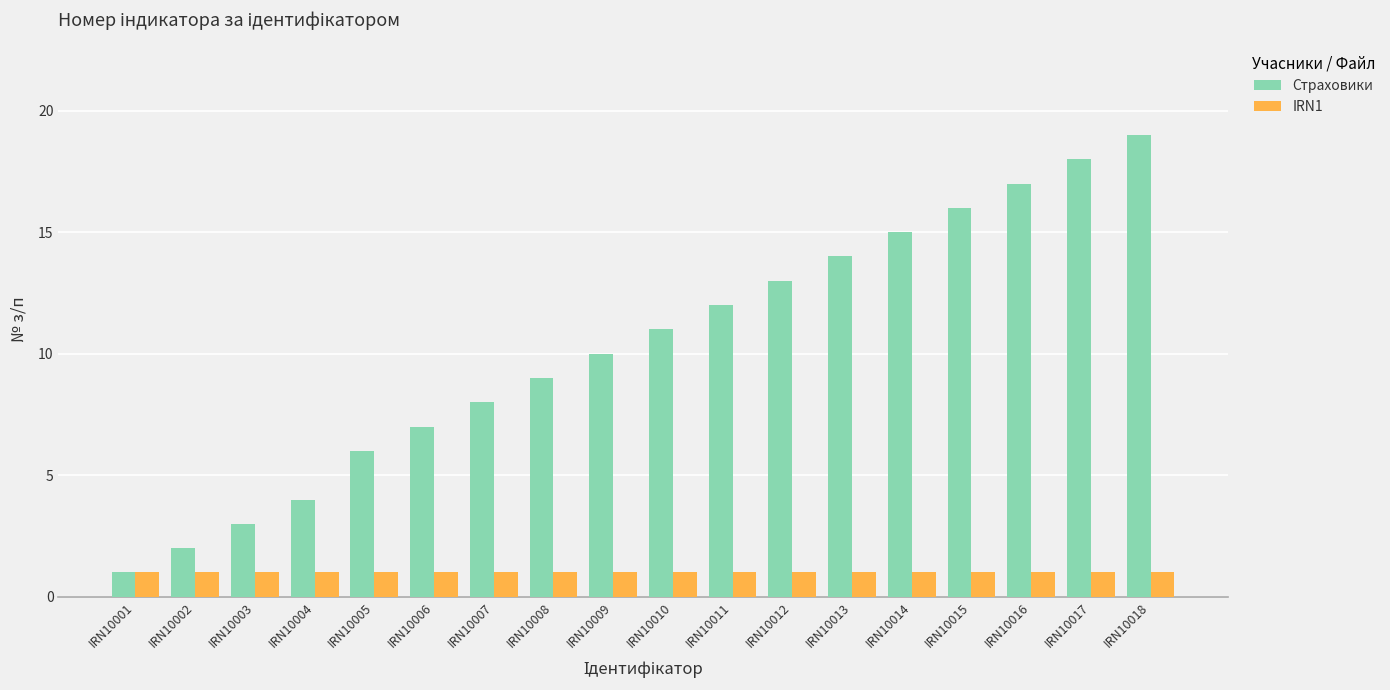

Which category has the highest value in the Страховики series?

IRN10018